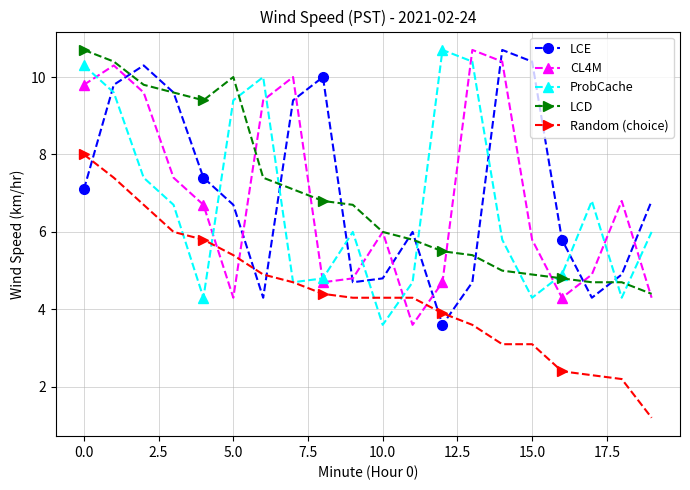

True or false: Random (choice) and LCE intersect in this chart.

True